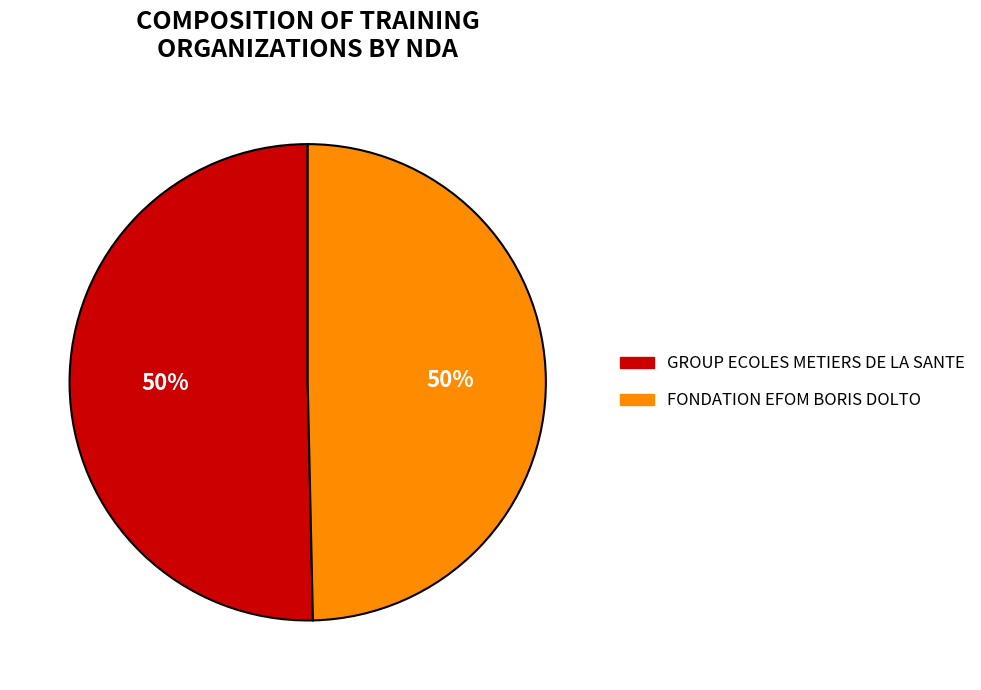

Count the number of slices in the pie.

2